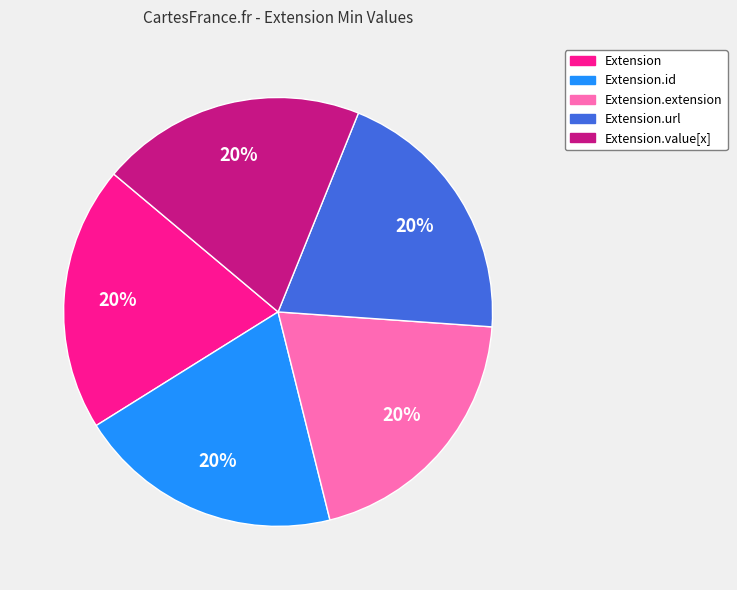

To the nearest percent, what is the average slice percentage?

20%